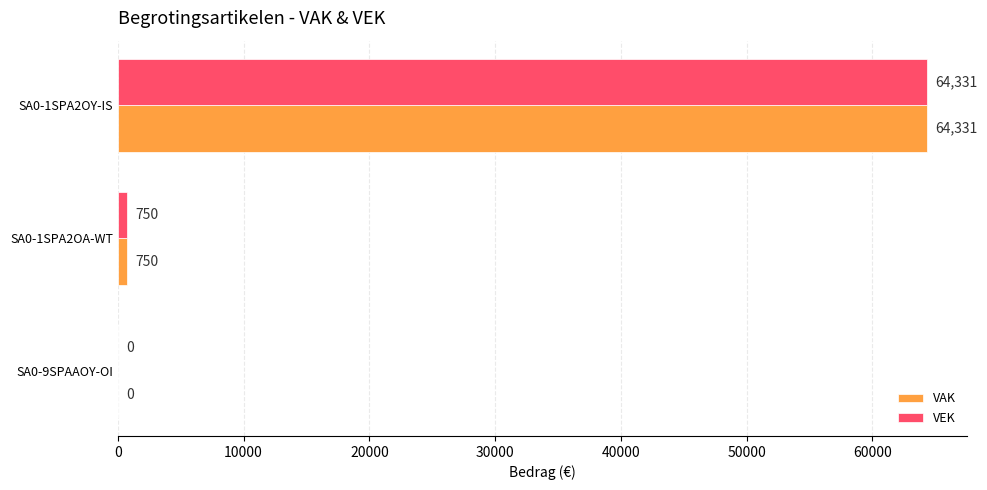

What is the average value of the VAK series?

21694